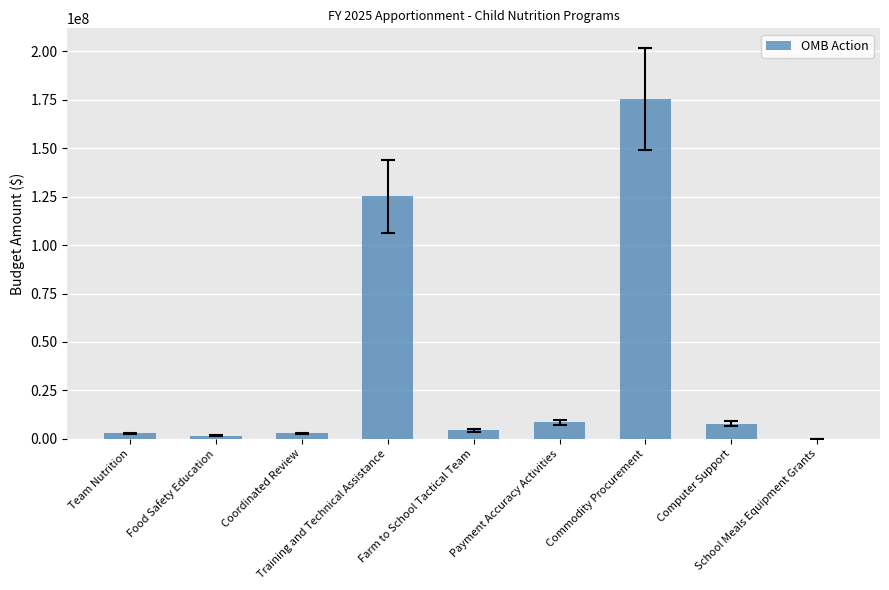

What is the difference between the values at Team Nutrition and Farm to School Tactical Team?

1619729